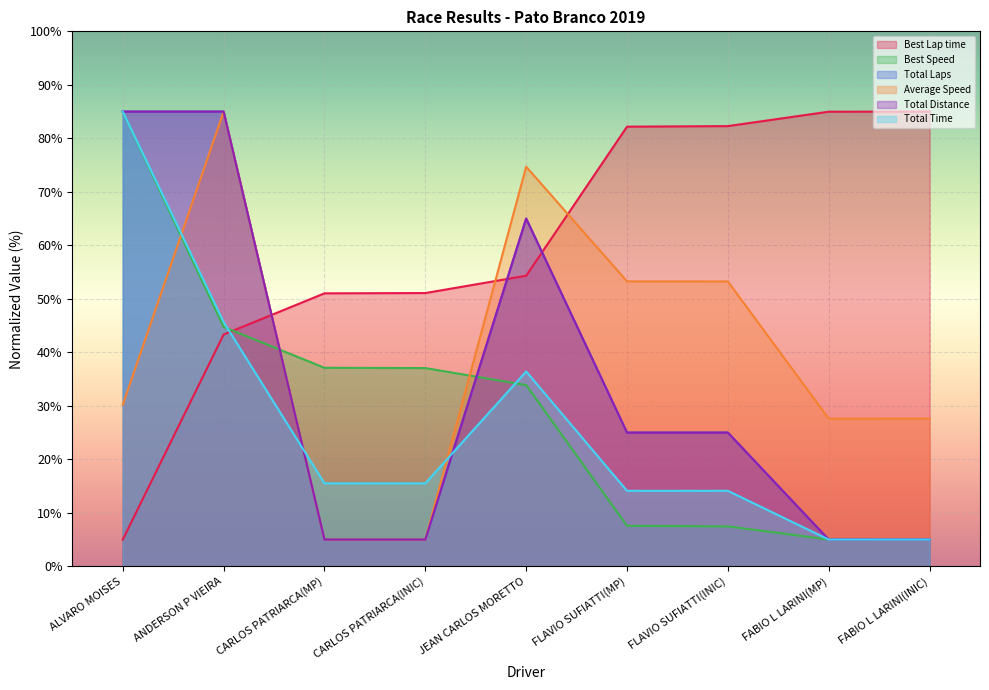

What is the spread (max minus min) of values at FLAVIO SUFIATTI(MP)?

74.6